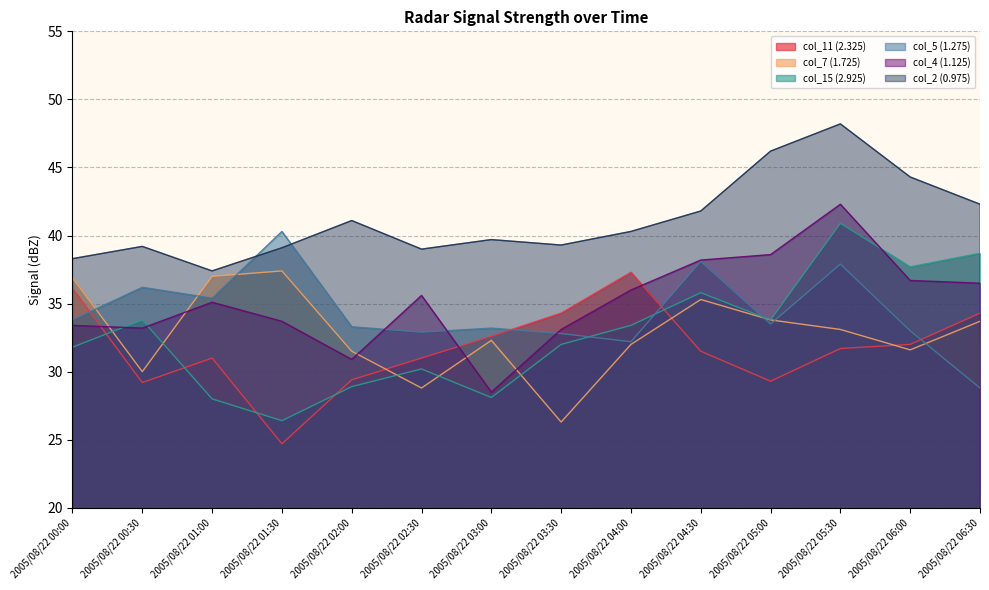

What is the label of the 7th point from the right?

2005/08/22 03:30